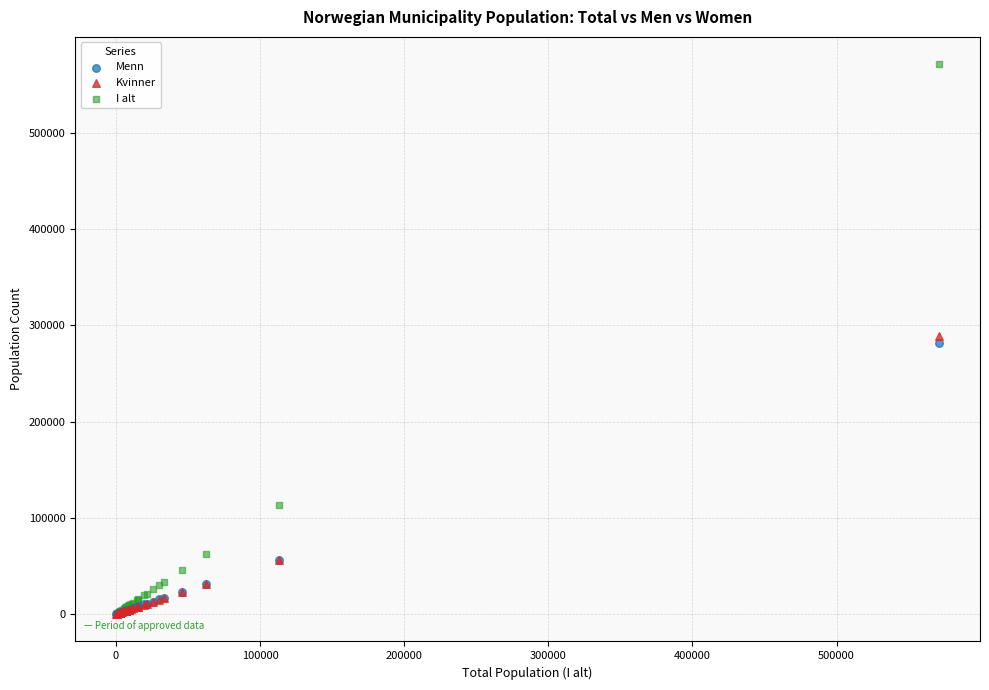

In the Kvinner series, what Y value is closest to 144525?

56640